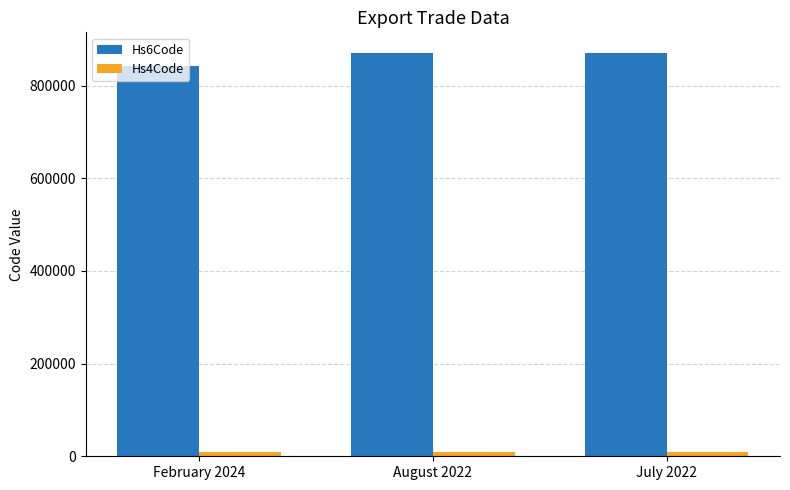

The value of Hs6Code at July 2022 is 871610. True or false?

True